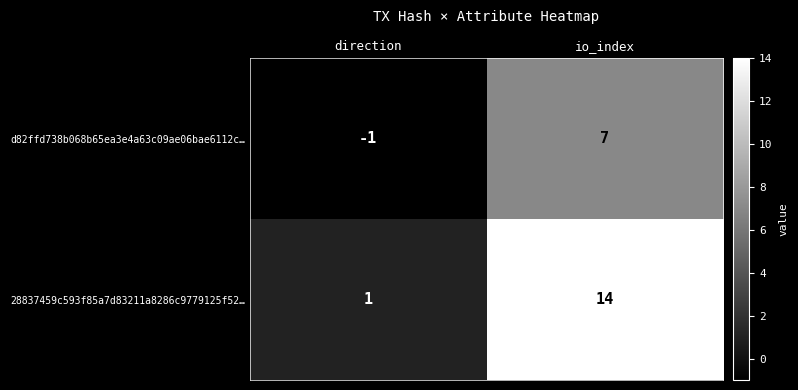

Reading left to right, transcribe all the data shown in this chart.

d82ffd738b068b65ea3e4a63c09ae06bae6112c…: -1	7
28837459c593f85a7d83211a8286c9779125f52…: 1	14